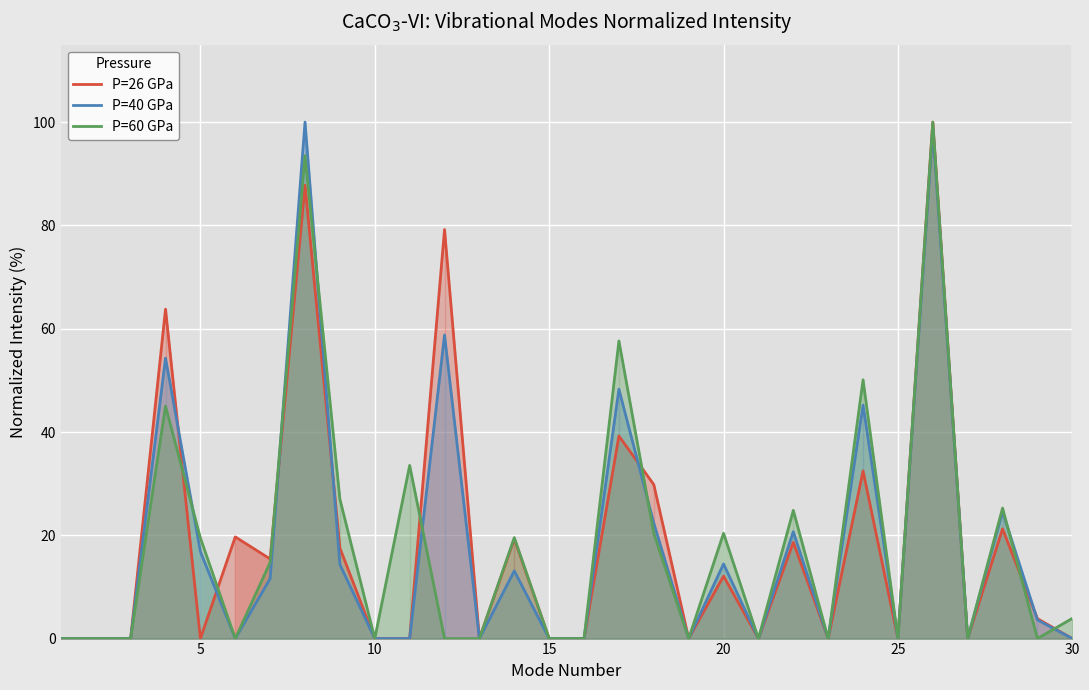

What is the greatest value displayed?

100.0